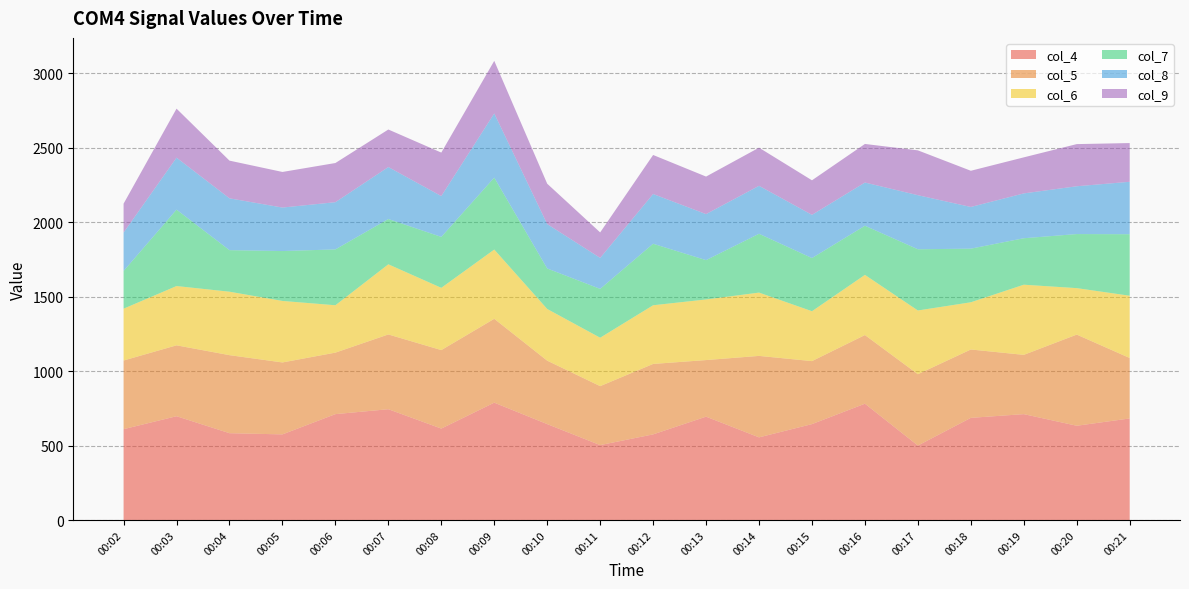

Reading right to left, extract all data points from this chart.

col_4: 682	633	711	686	500	781	644	555	694	575	503	644	788	614	744	711	575	583	697	610
col_5: 406	612	398	459	479	461	423	547	380	473	396	426	563	527	502	413	483	524	476	461
col_6: 418	312	471	317	428	404	335	425	407	394	325	347	465	418	471	318	413	426	398	348
col_7: 413	363	312	360	411	330	357	395	264	413	328	272	483	342	304	375	335	279	513	253
col_8: 352	321	301	280	363	290	290	322	309	334	208	298	431	274	349	317	292	348	349	258
col_9: 260	283	242	243	301	259	232	256	252	262	171	271	353	292	252	263	239	253	329	194